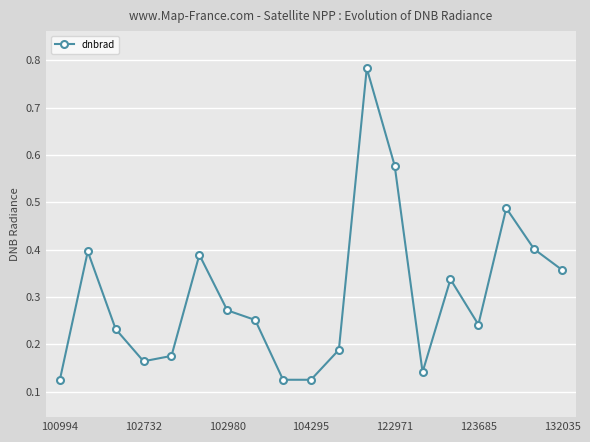

What is the difference between the maximum and minimum values?

0.7